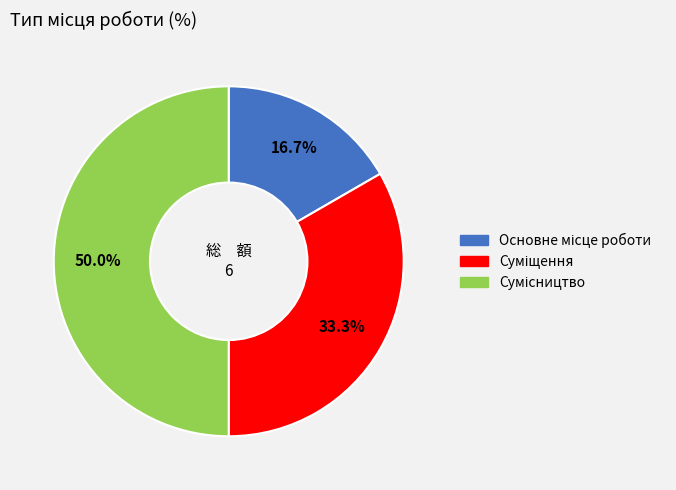

How many slices are in this pie chart?

3